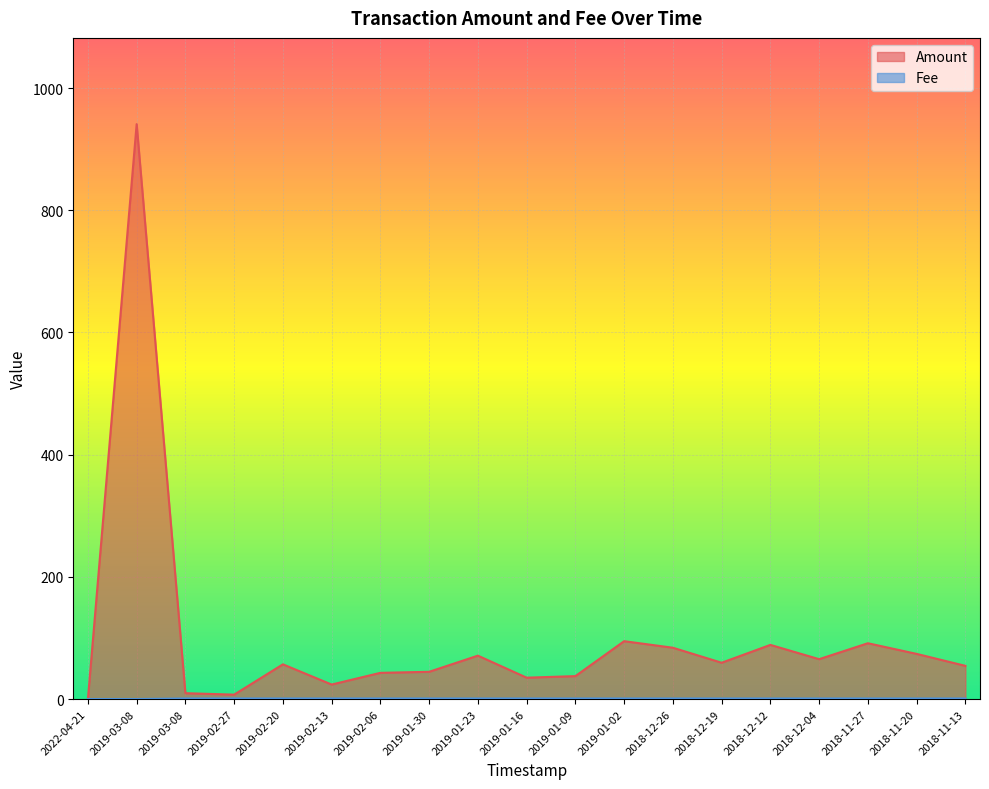

At how many categories does at least one series exceed 142?

1